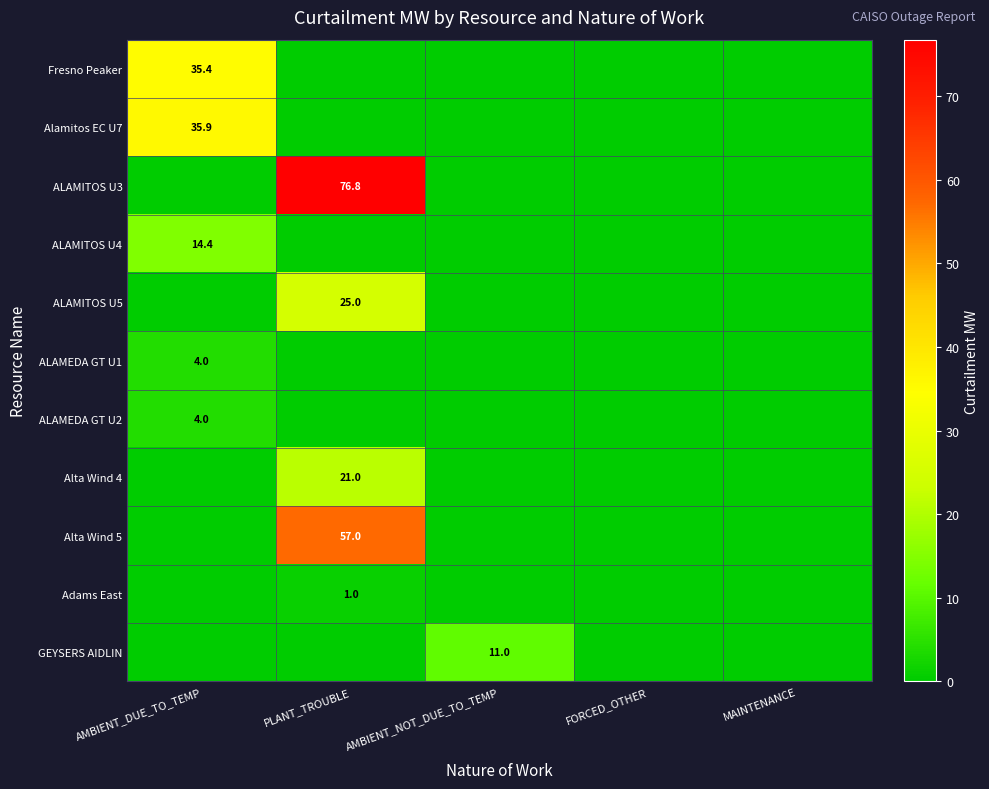

The value of Alta Wind 4 at PLANT_TROUBLE is 11.2. True or false?

False